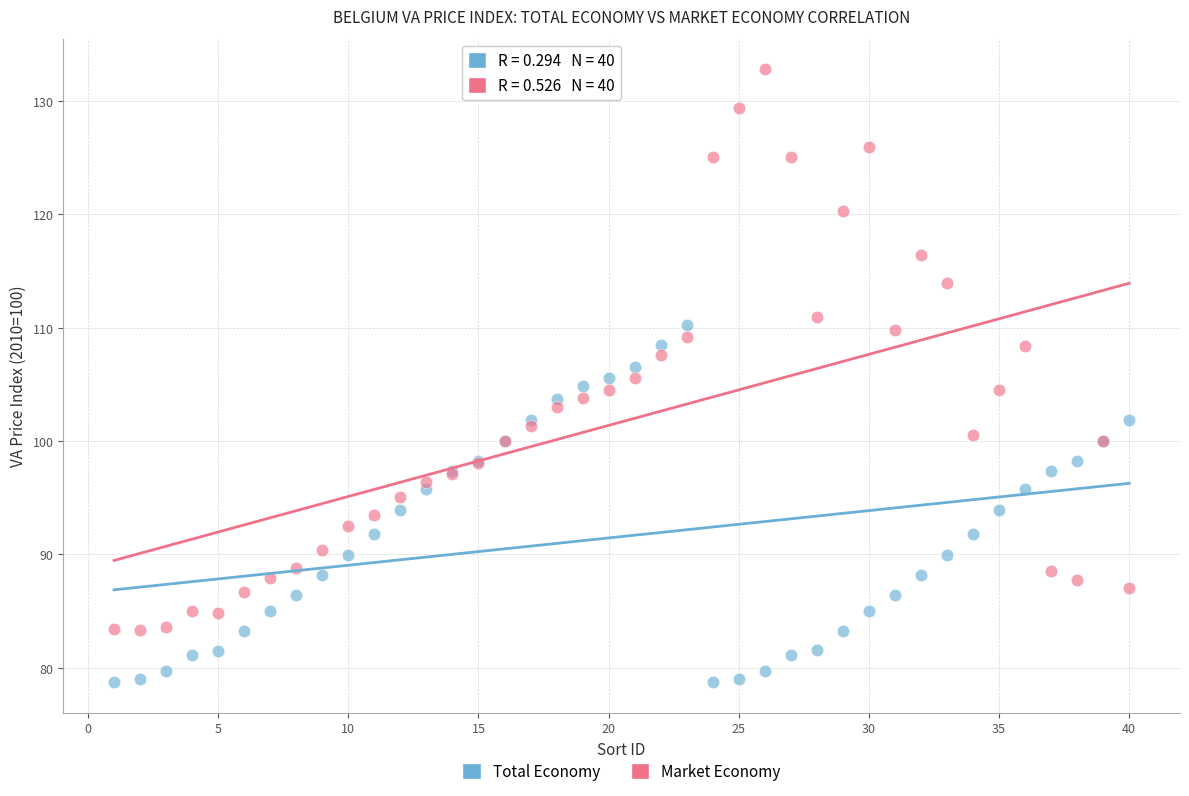

What are all the series names shown in the legend?

Total Economy, Market Economy